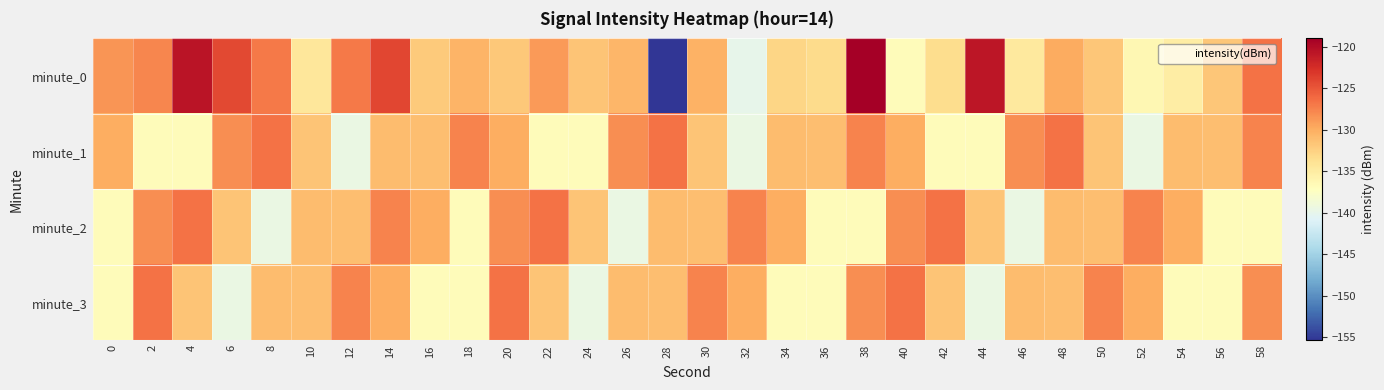

Reading right to left, list all the values displayed in this chart.

minute_0: 58=-126.6	56=-131.7	54=-135.1	52=-136.2	50=-131.6	48=-129.9	46=-134.6	44=-120.8	42=-133.4	40=-136.8	38=-119.0	36=-133.3	34=-132.8	32=-139.9	30=-130.2	28=-155.4	26=-130.5	24=-131.6	22=-128.9	20=-131.9	18=-130.5	16=-132.0	14=-124.0	12=-127.1	10=-134.4	8=-126.9	6=-124.2	4=-120.5	2=-127.7	0=-128.5
minute_1: 58=-127.6	56=-131.1	54=-130.9	52=-139.6	50=-131.6	48=-126.5	46=-128.2	44=-136.9	42=-136.8	40=-130.0	38=-127.6	36=-131.1	34=-130.9	32=-139.6	30=-131.6	28=-126.5	26=-128.2	24=-136.9	22=-136.8	20=-130.0	18=-127.6	16=-131.1	14=-130.9	12=-139.6	10=-131.6	8=-126.5	6=-128.2	4=-136.9	2=-136.9	0=-130.0
minute_2: 58=-136.9	56=-136.8	54=-130.0	52=-127.6	50=-131.1	48=-130.9	46=-139.6	44=-131.6	42=-126.5	40=-128.2	38=-136.9	36=-136.8	34=-130.0	32=-127.6	30=-131.1	28=-130.9	26=-139.6	24=-131.6	22=-126.5	20=-128.2	18=-136.8	16=-130.0	14=-127.6	12=-131.1	10=-130.9	8=-139.6	6=-131.6	4=-126.5	2=-128.2	0=-136.8
minute_3: 58=-128.2	56=-136.9	54=-136.8	52=-130.0	50=-127.6	48=-131.1	46=-130.9	44=-139.6	42=-131.6	40=-126.5	38=-128.2	36=-136.9	34=-136.8	32=-130.0	30=-127.6	28=-131.1	26=-130.9	24=-139.6	22=-131.6	20=-126.5	18=-136.9	16=-136.8	14=-130.0	12=-127.6	10=-131.1	8=-130.9	6=-139.6	4=-131.6	2=-126.5	0=-136.9